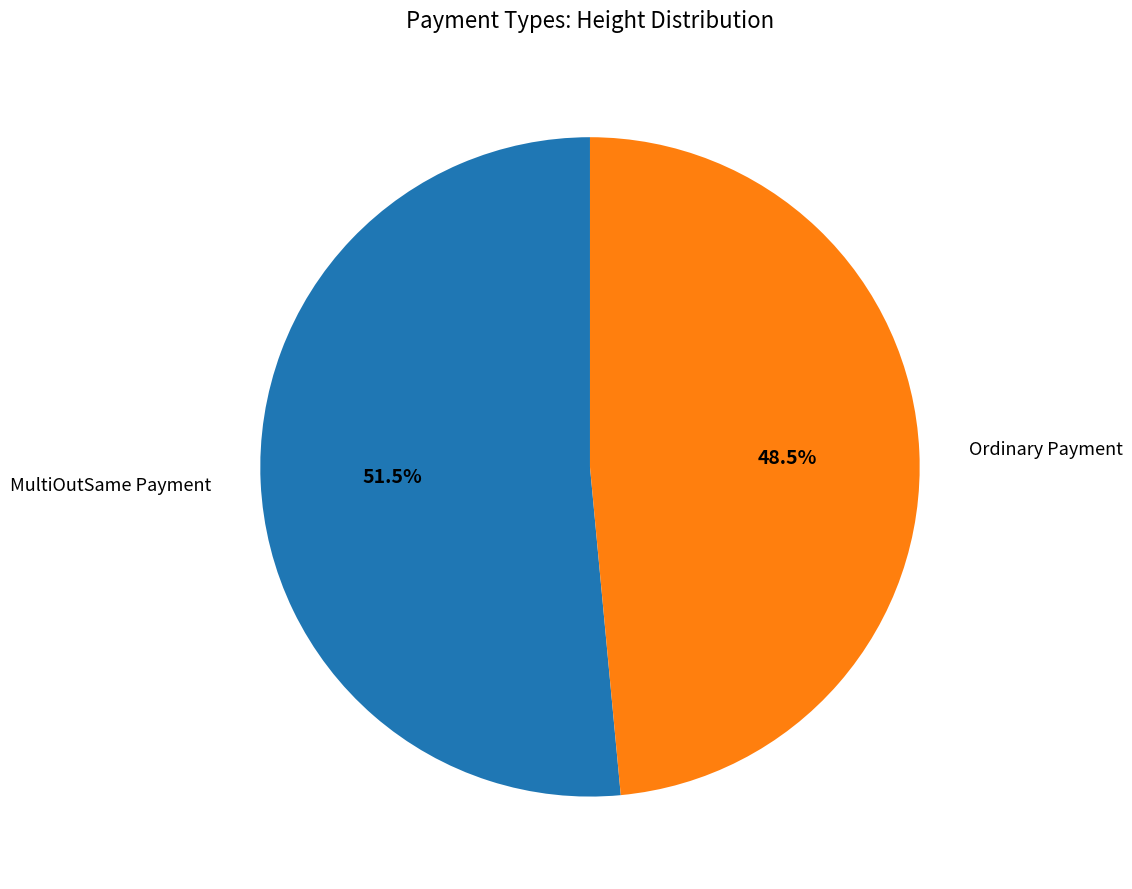

Does any single category account for the majority?

Yes